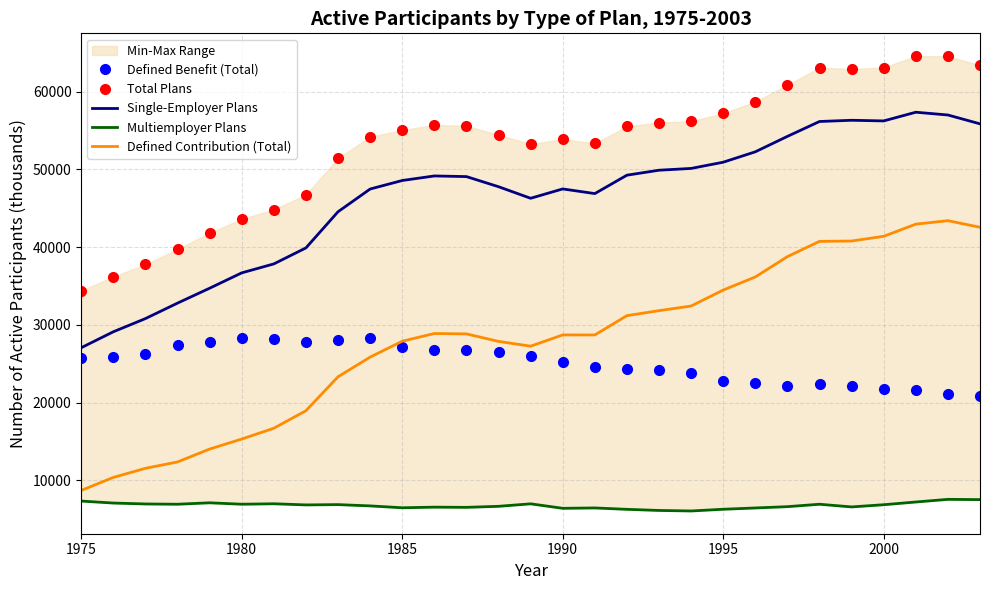

How many data points in Total Plans are less than 55041?

14